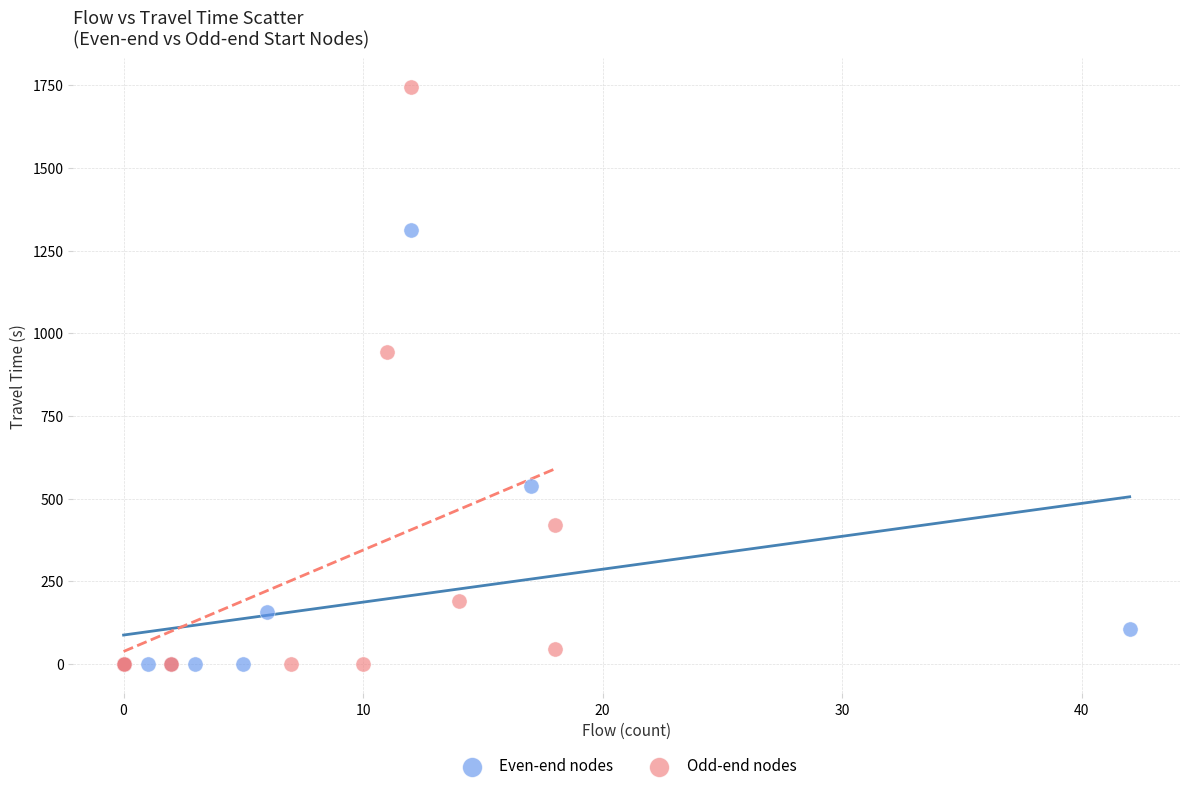

Which series reaches the maximum Y coordinate?

Odd-end nodes